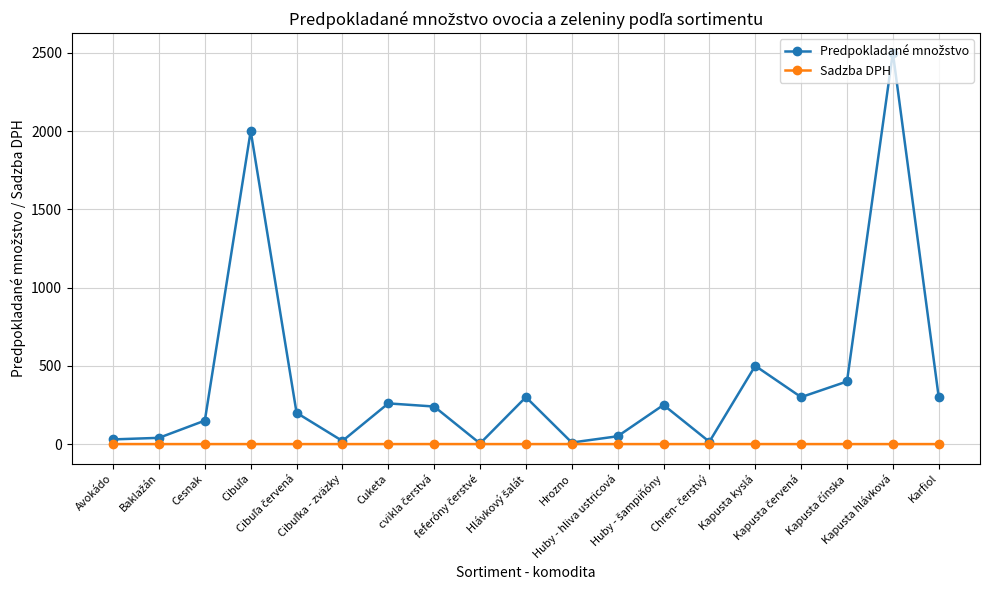

Does the chart display data point markers on the line(s)?

Yes